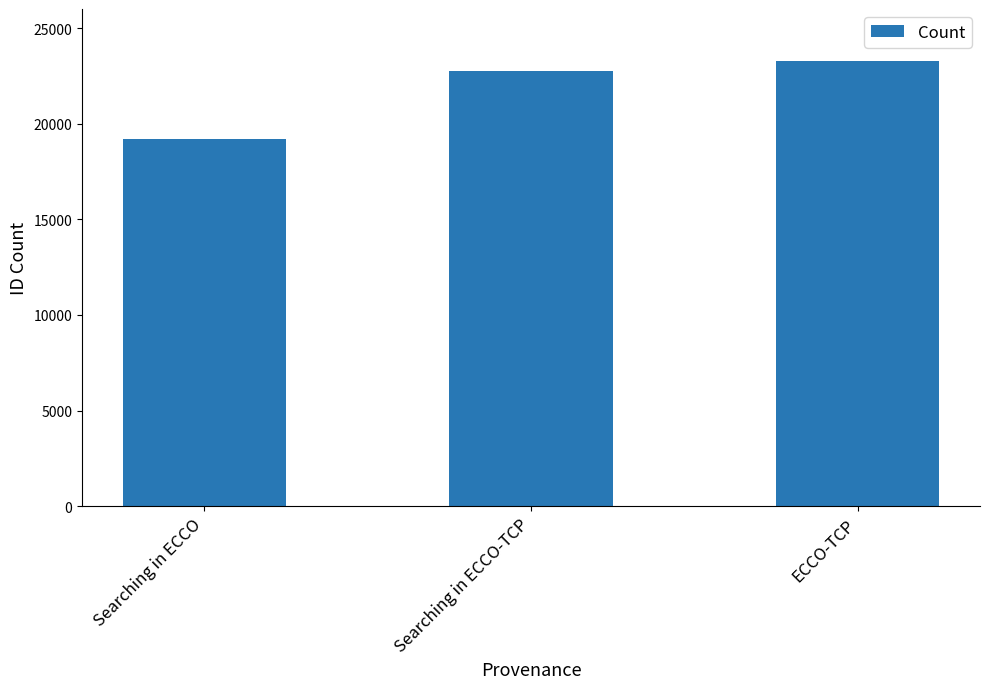

List the labels in order of value, largest first.

ECCO-TCP, Searching in ECCO-TCP, Searching in ECCO